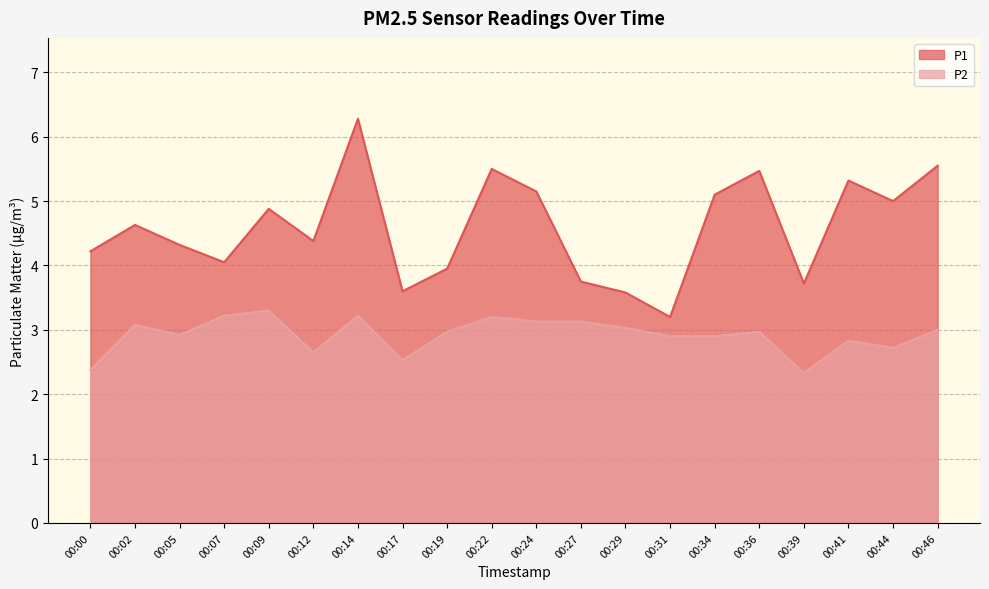

True or false: P1 and P2 cross at least once.

False